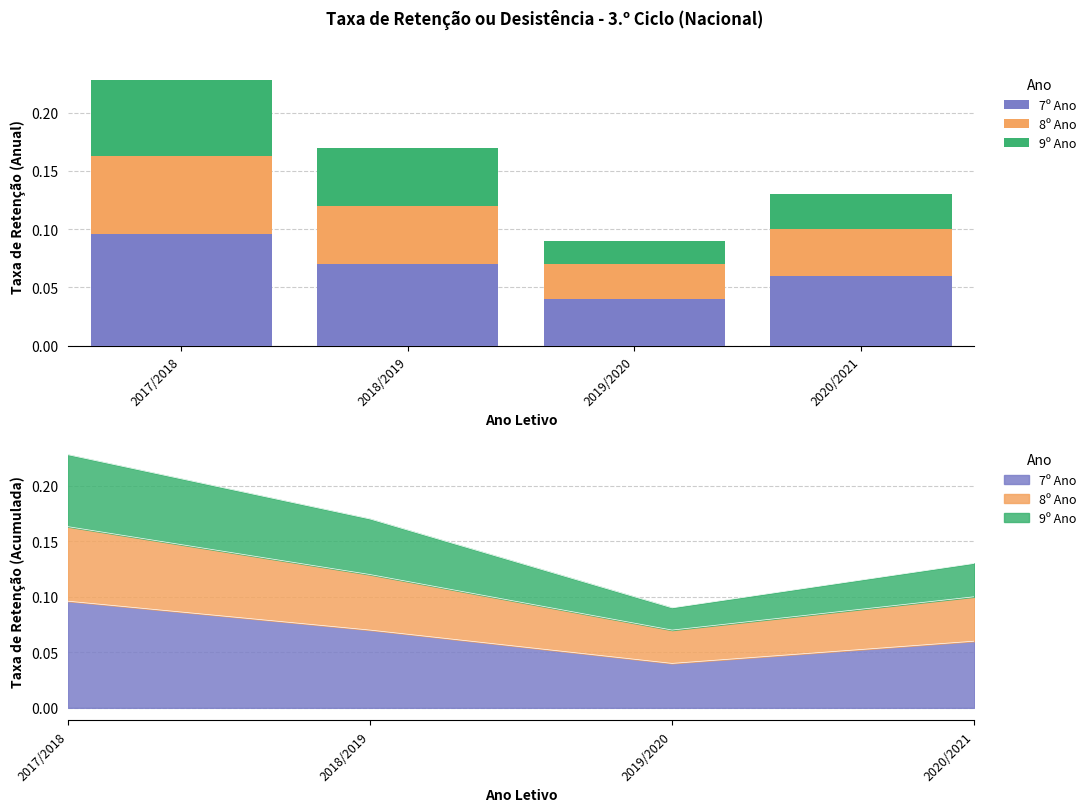

How many 7º Ano values are between 0 and 1?

4